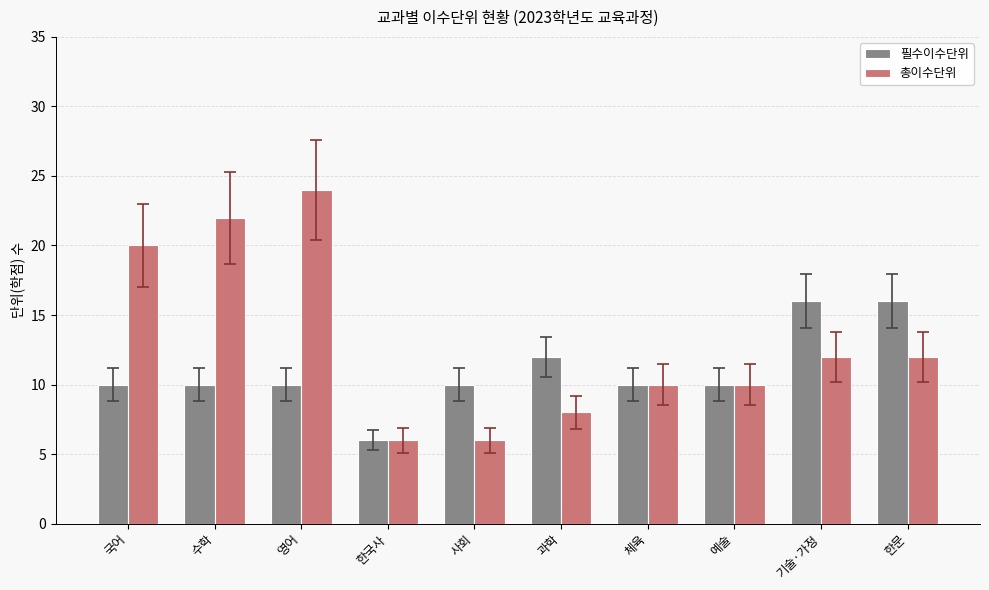

What are all the series names shown in the legend?

필수이수단위, 총이수단위